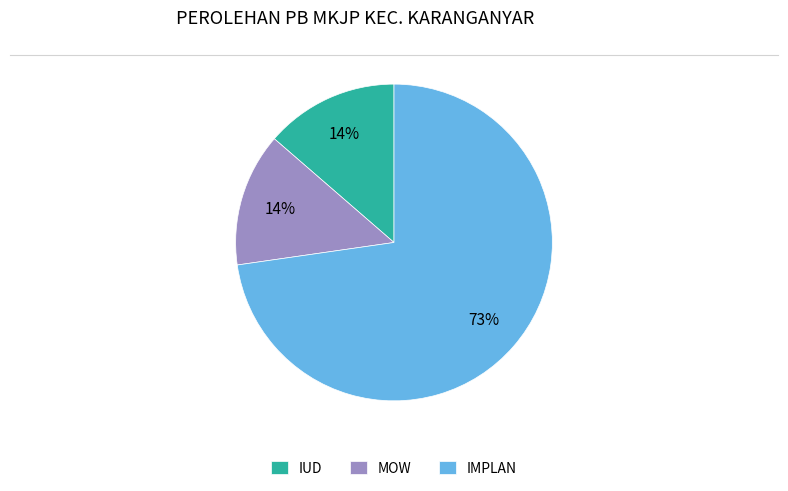

Is it true that IMPLAN is 81% of the pie?

False